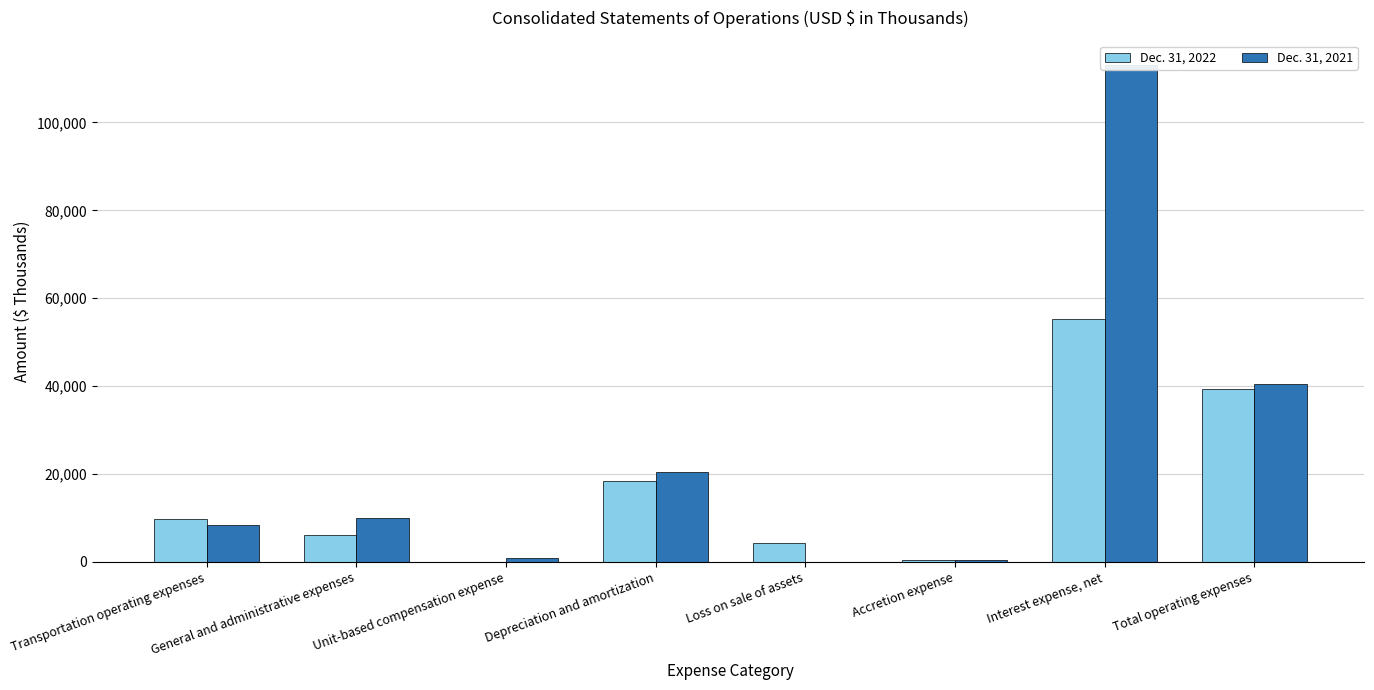

How many series are shown in this chart?

2